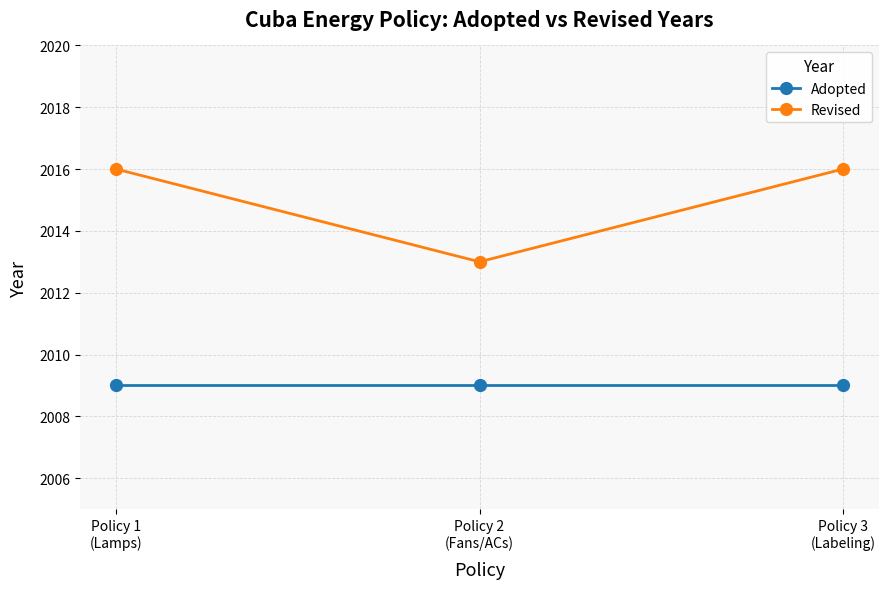

What is the greatest value displayed?

2016